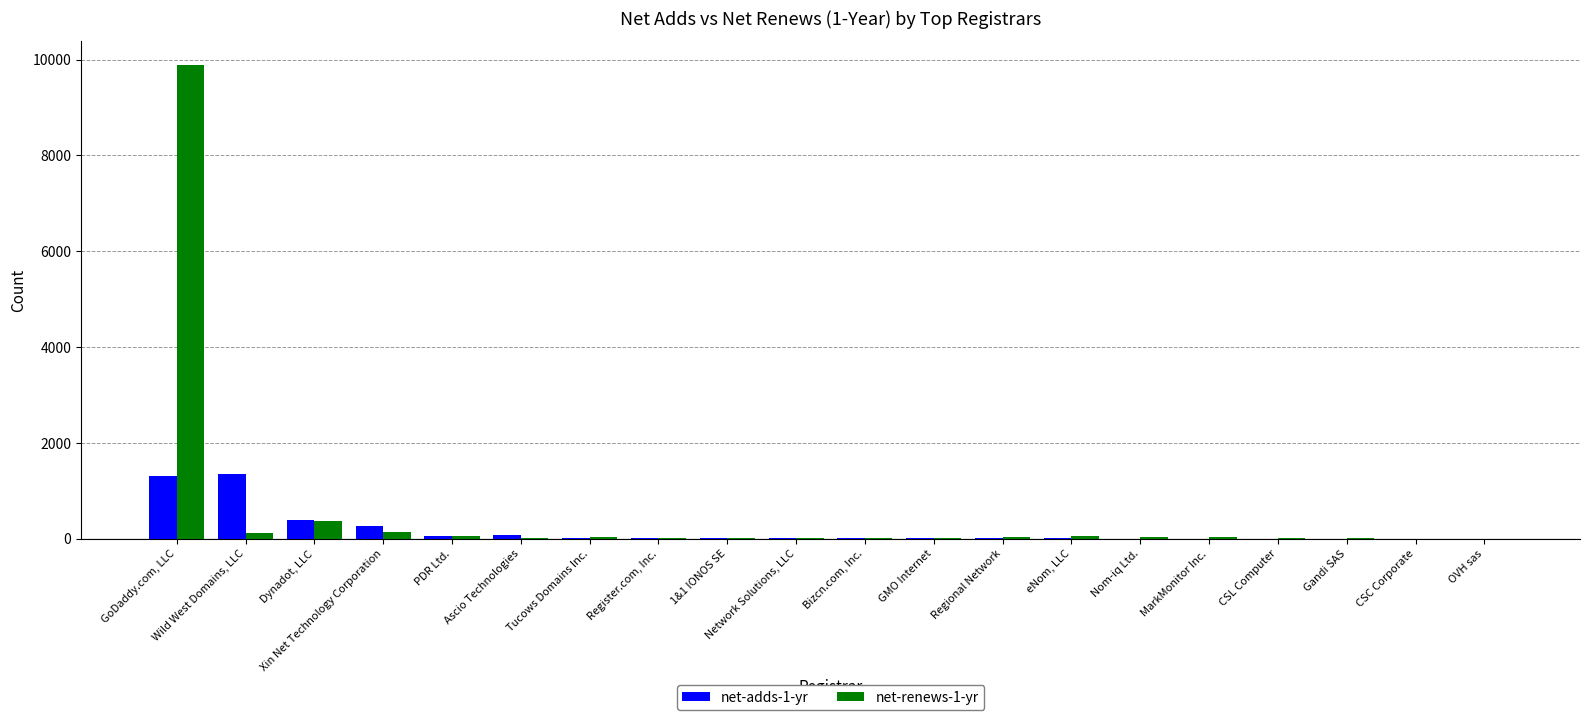

True or false: net-adds-1-yr has a value of 388 at GoDaddy.com, LLC.

False